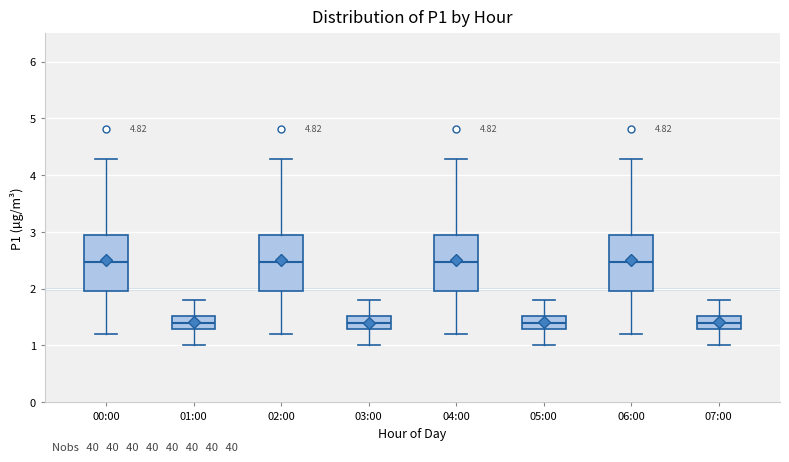

Where does the lower whisker of the box for 02:00 end on the y-axis? The values are not printed on the chart, so give them approximately, as read against the axis.

1.2